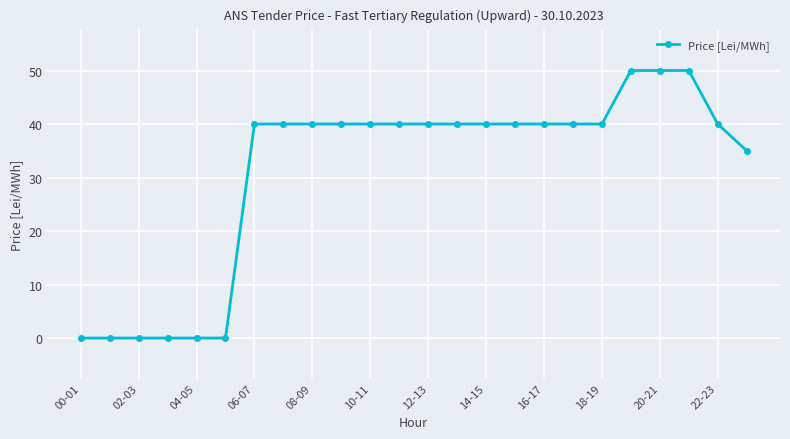

How many series are shown in this chart?

1